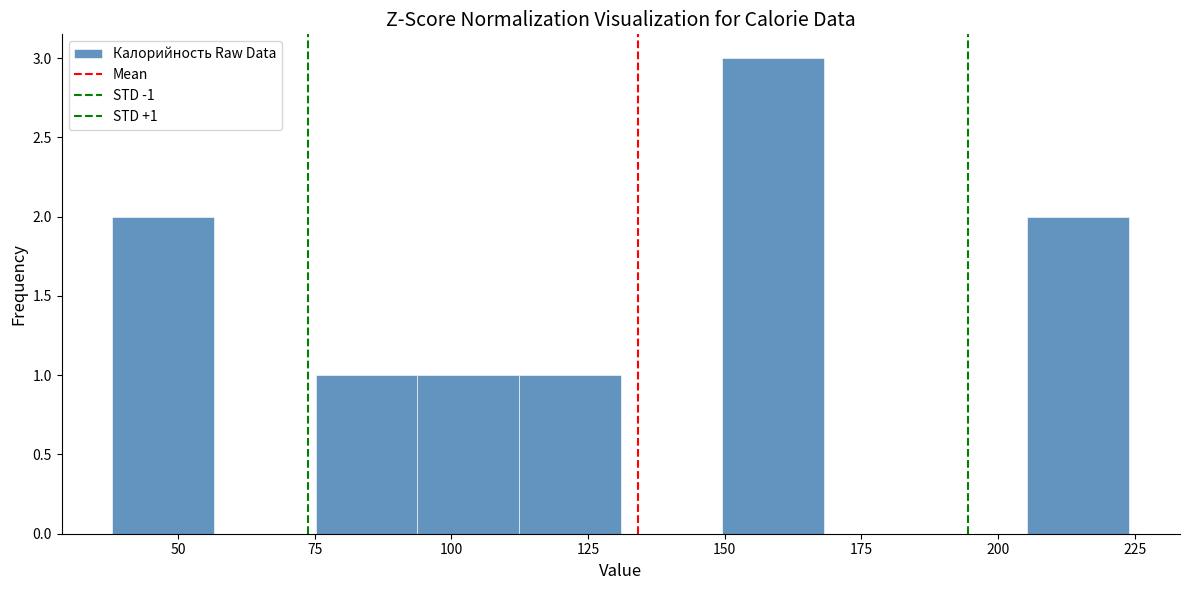

Around what value on the x-axis is the tallest bar? Give the approximate position of its centre, as read against the axis.

160